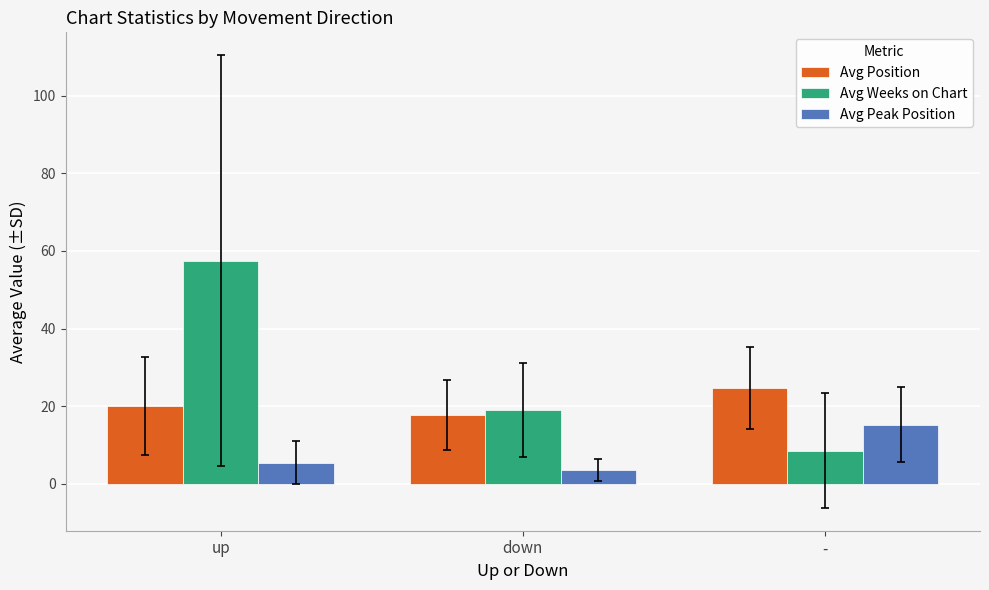

Rank the series by their maximum value, from lowest to highest.

Avg Peak Position, Avg Position, Avg Weeks on Chart